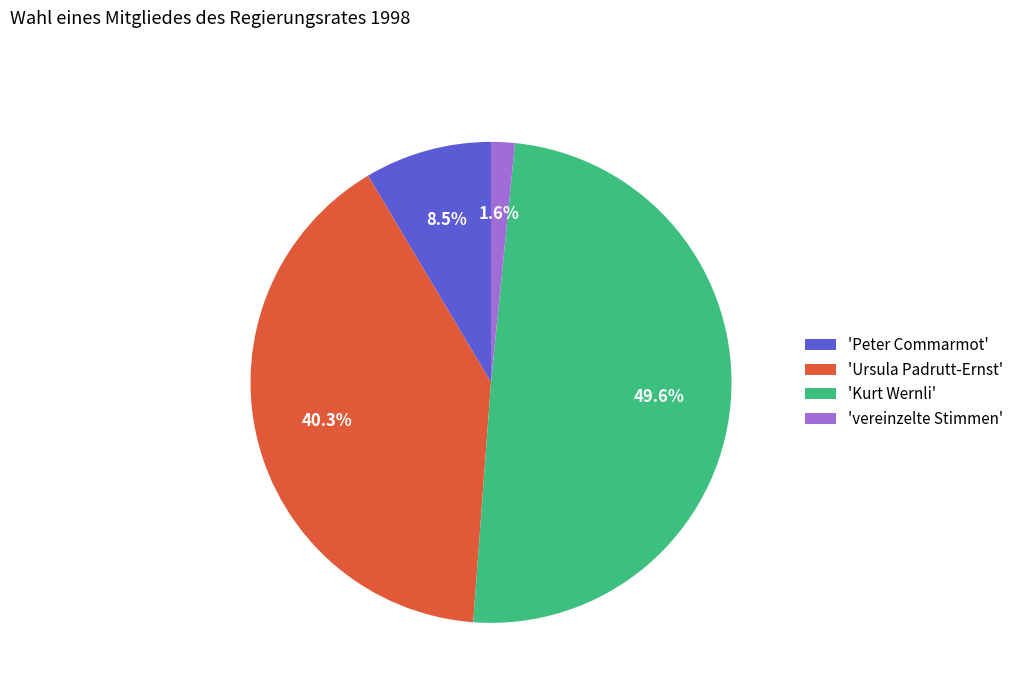

Rank the categories by value from highest to lowest.

'Kurt Wernli', 'Ursula Padrutt-Ernst', 'Peter Commarmot', 'vereinzelte Stimmen'